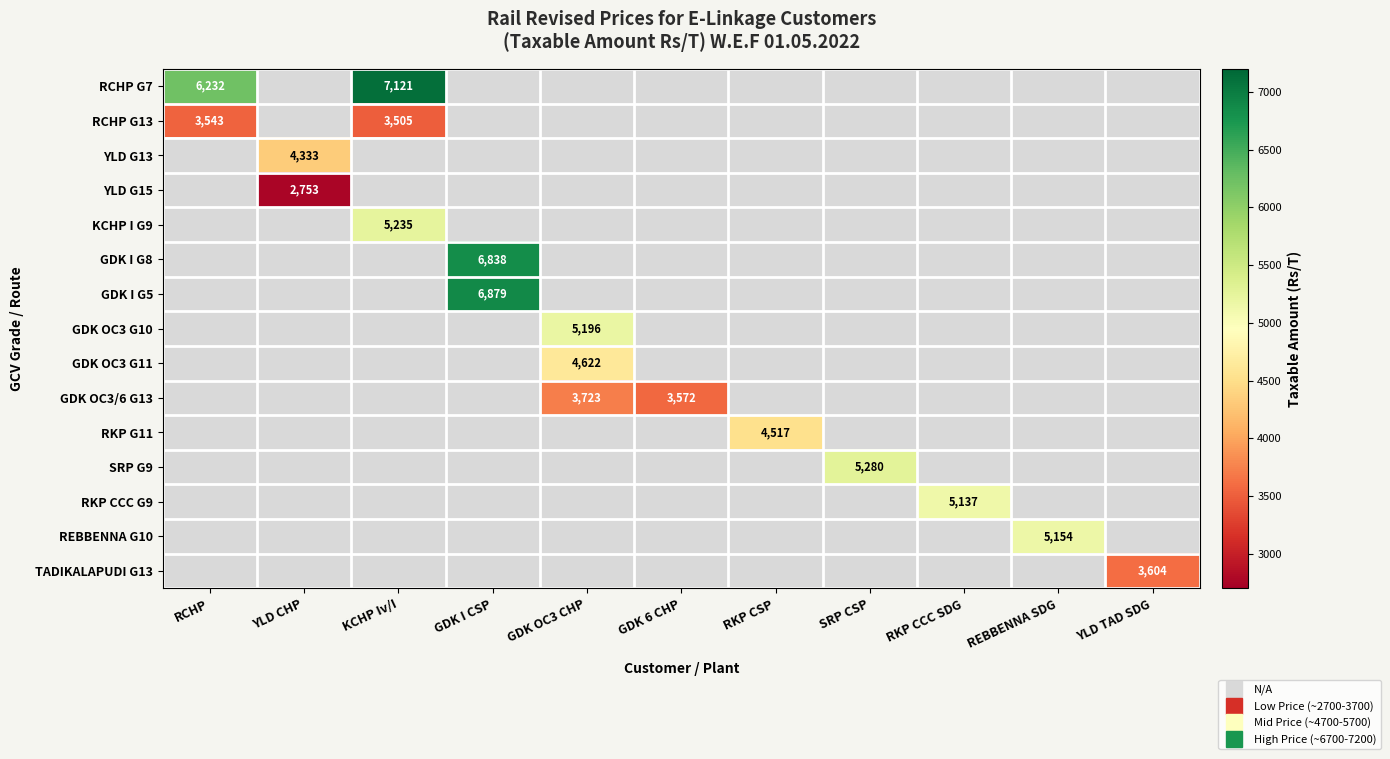

How many categories are shown in the chart?

11